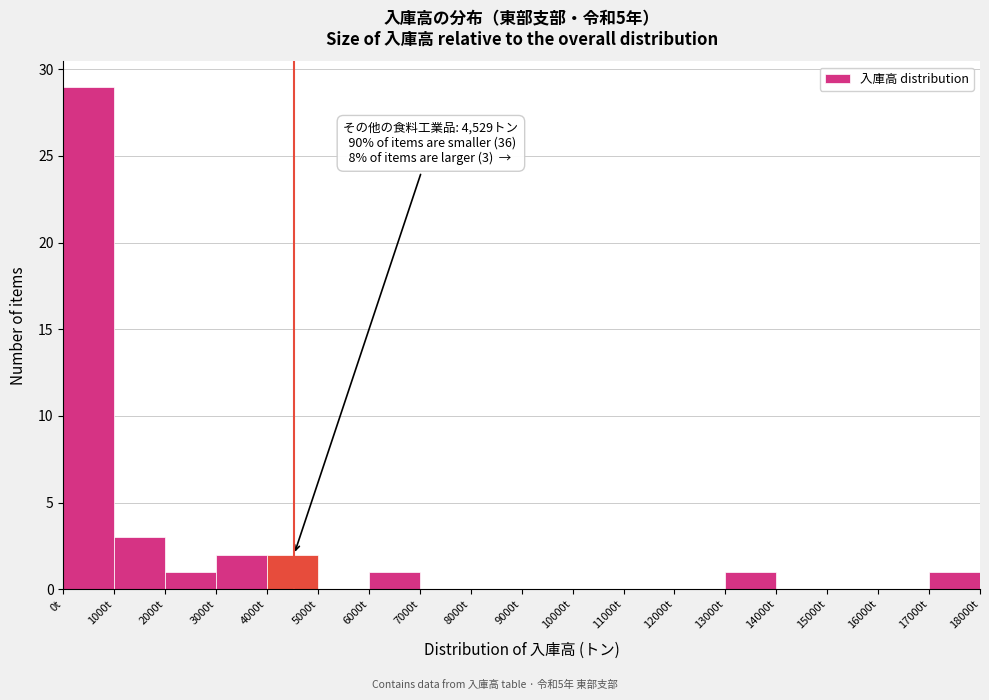

Over which range of the x-axis is the bar tallest?

0 to 1000